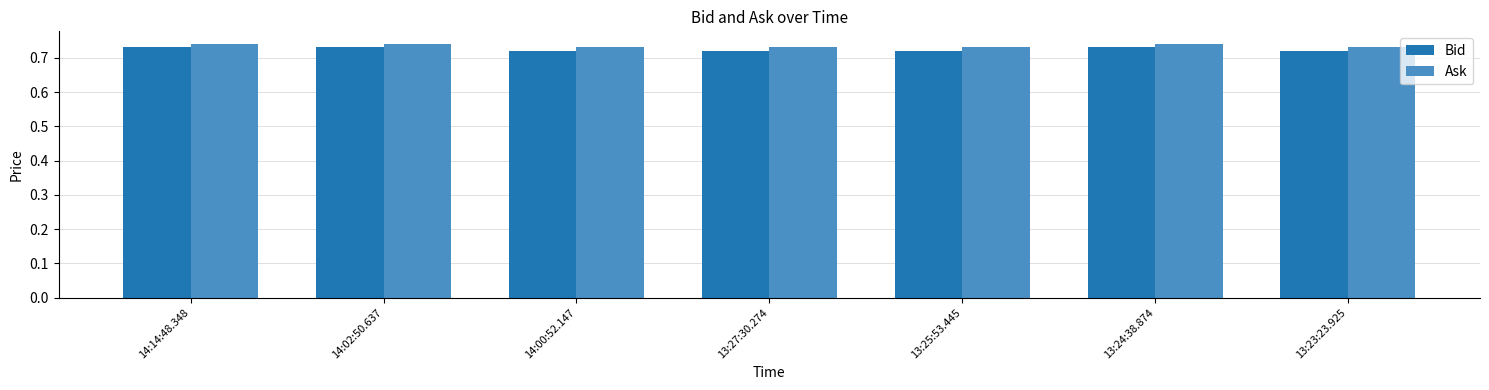

What is the label of the 7th bar from the right?

14:14:48.348